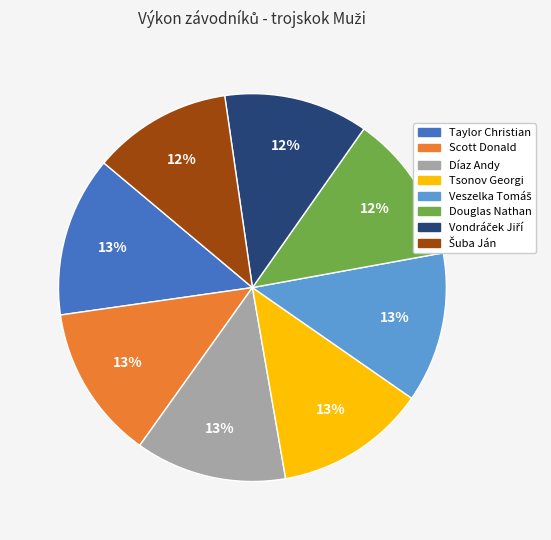

Is the sum of Díaz Andy and Scott Donald greater than half?

No